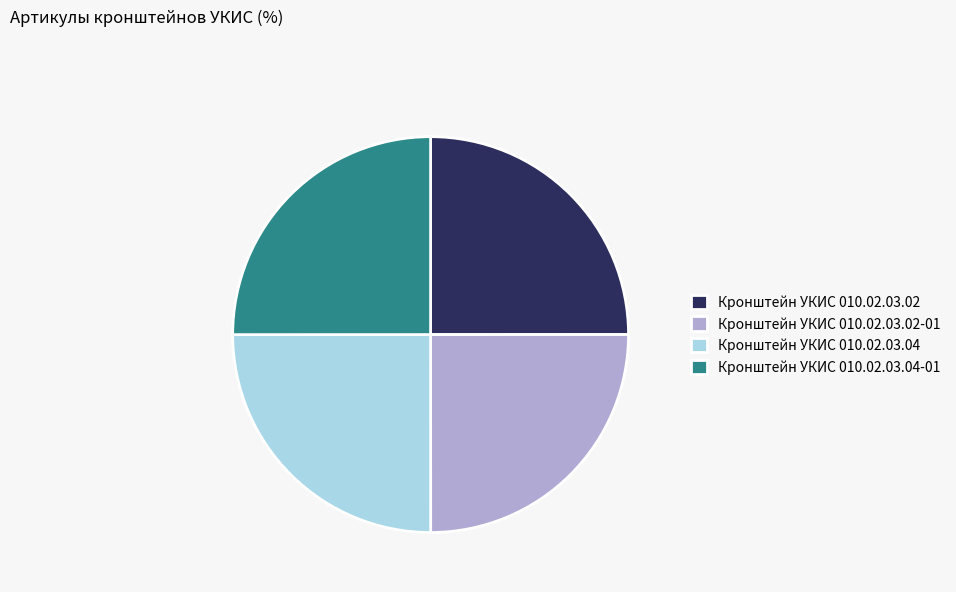

What is the ratio of the value at Кронштейн УКИС 010.02.03.04-01 to the value at Кронштейн УКИС 010.02.03.04?

1.0